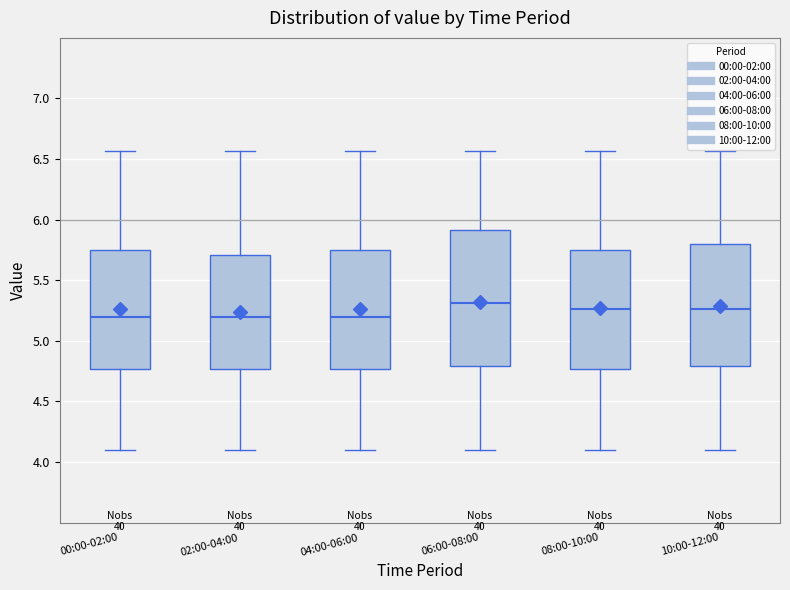

Comparing the boxes themselves (not the whiskers), which one is the tallest?

06:00-08:00